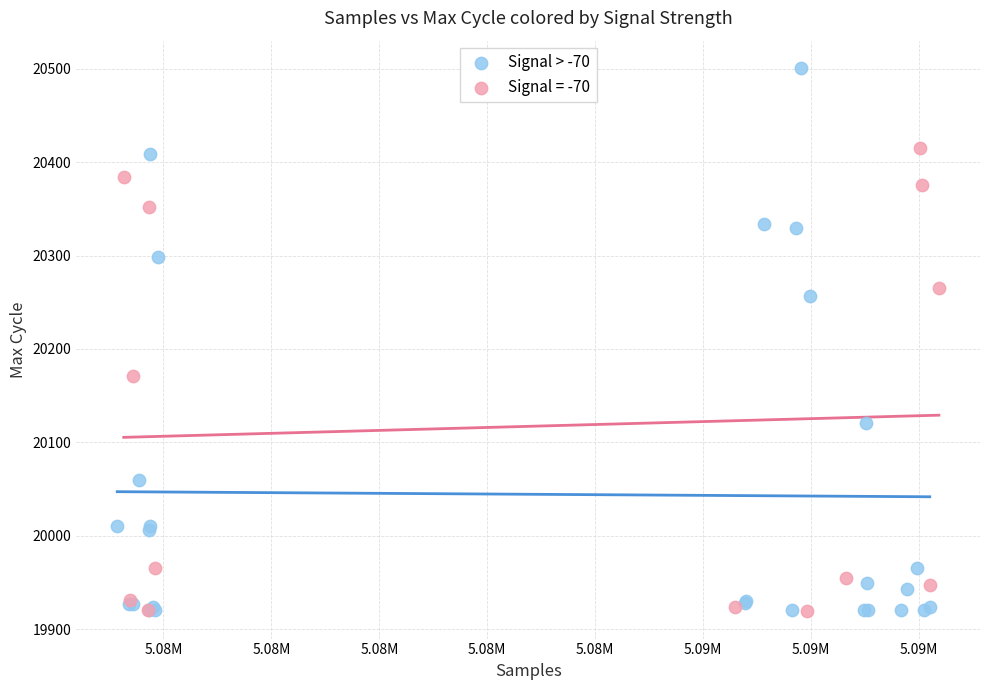

Which series contains the highest Y value?

Signal > -70